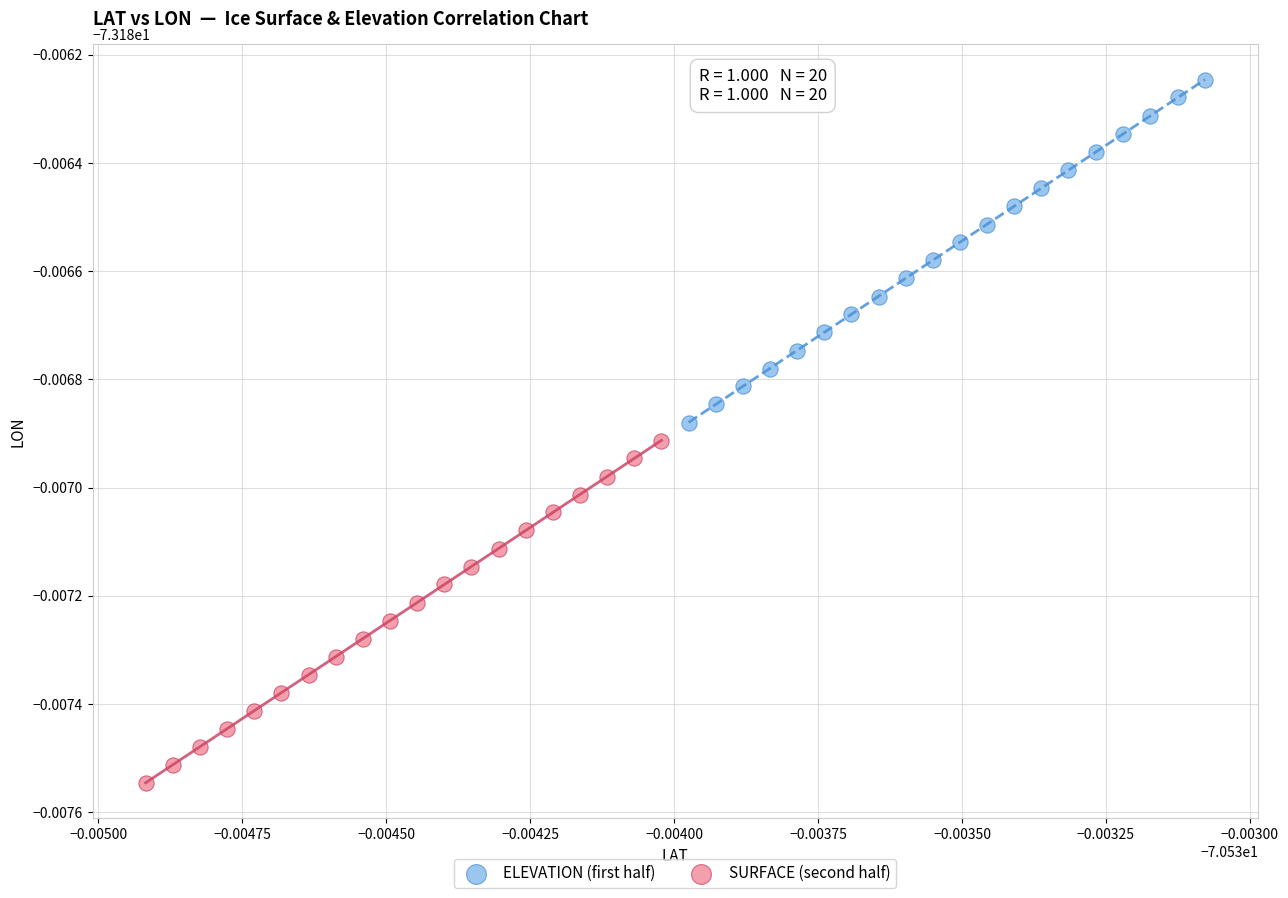

What are all the series names shown in the legend?

ELEVATION (first half), SURFACE (second half)